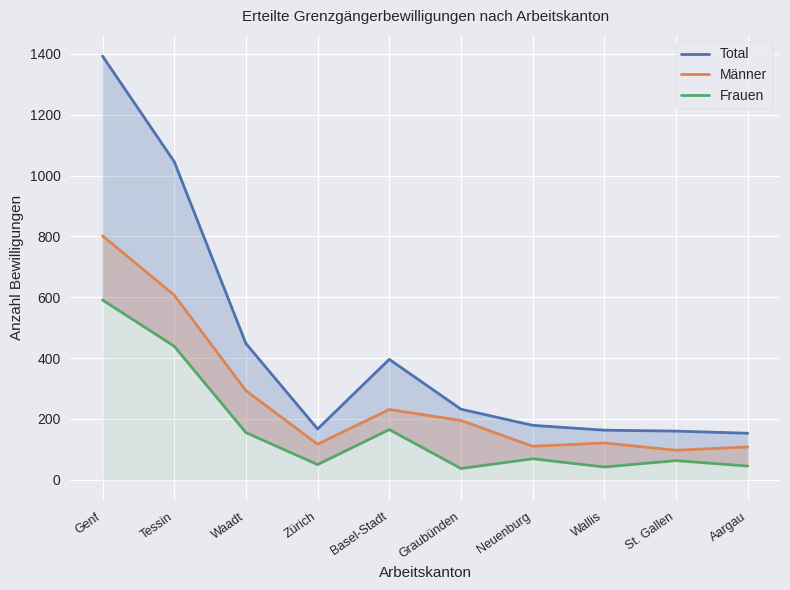

True or false: Männer and Total cross at least once.

False